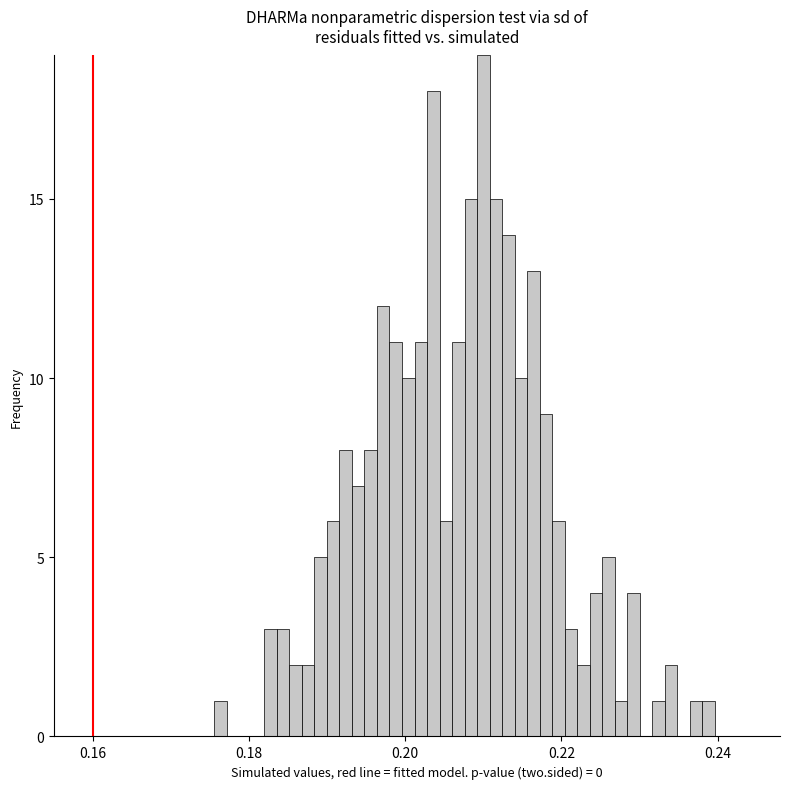

Around what value on the x-axis is the tallest bar? Give the approximate position of its centre, as read against the axis.

0.210